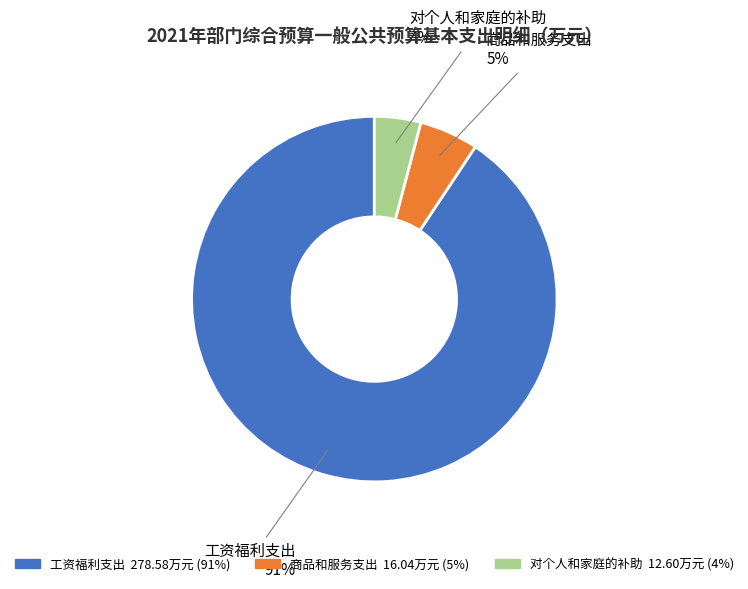

Rank the categories by value from highest to lowest.

工资福利支出, 商品和服务支出, 对个人和家庭的补助